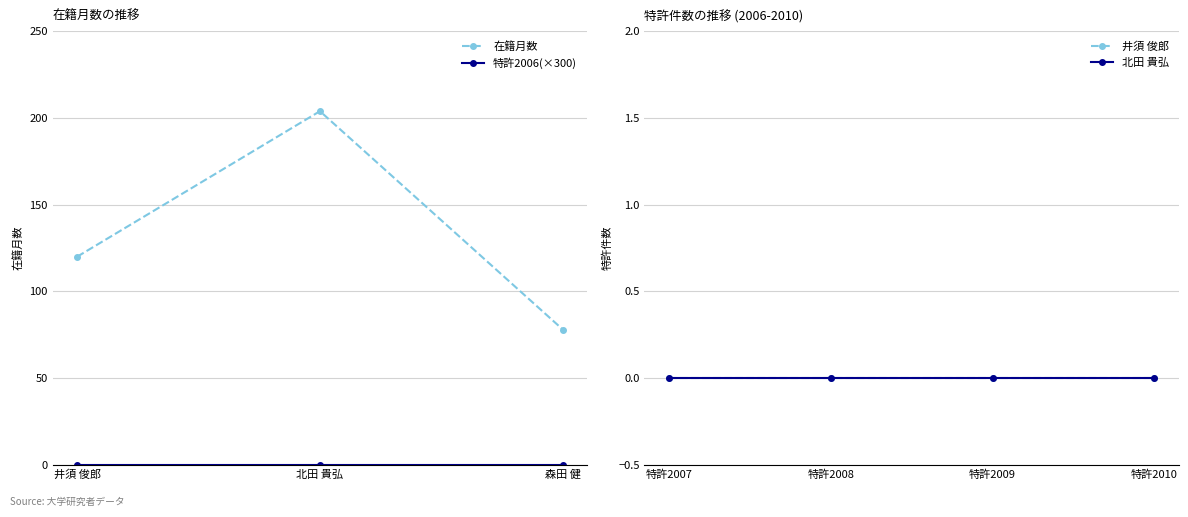

What is the highest value of the 在籍月数 series?

204